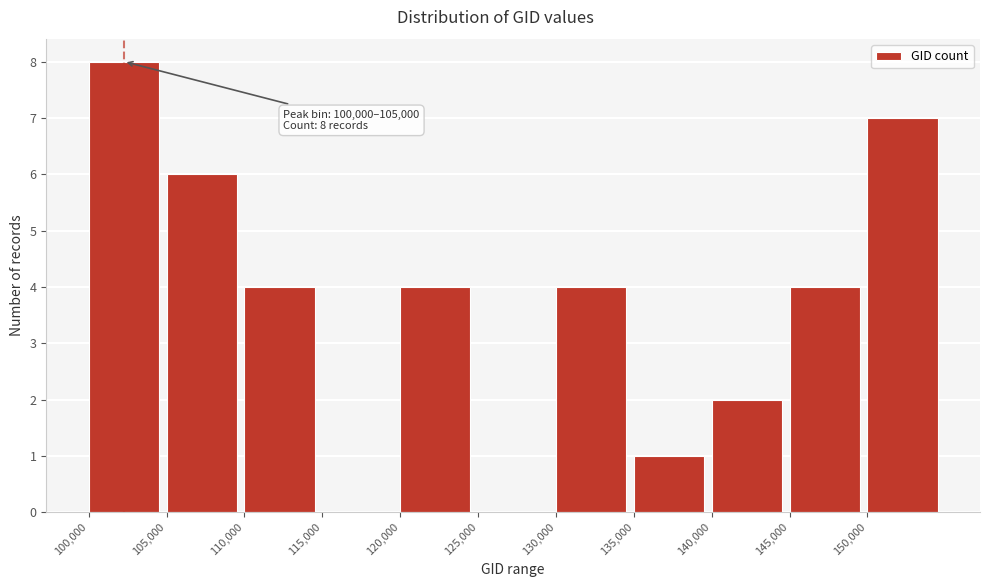

Over which range of the x-axis is the bar tallest?

100000 to 105000